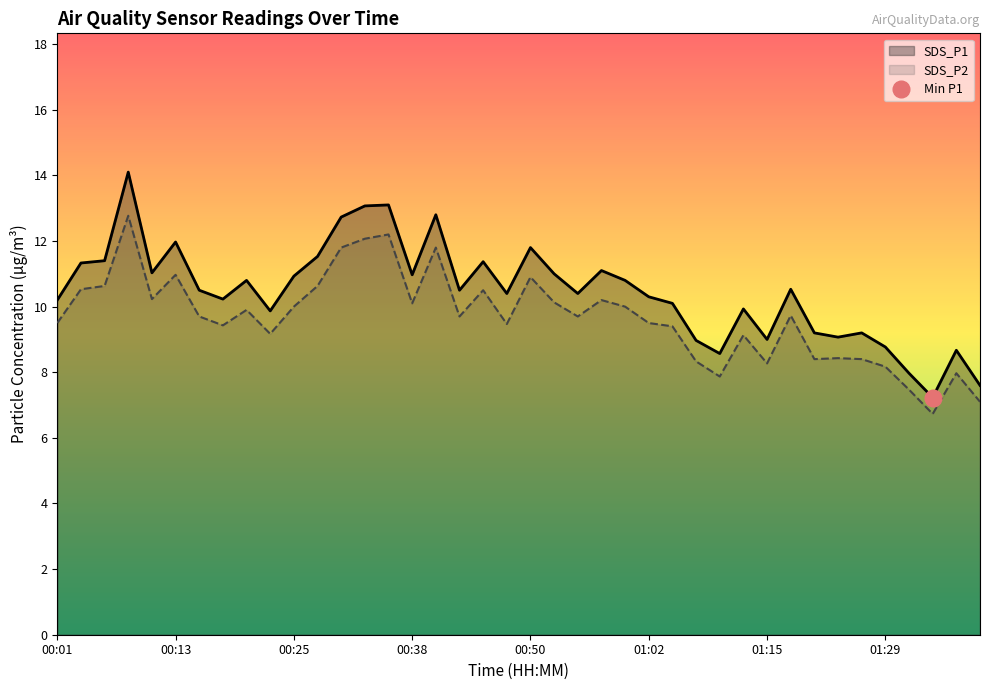

Reading left to right, list all the values displayed in this chart.

SDS_P1: 10.2	11.3	11.4	14.1	11.0	12.0	10.5	10.2	10.8	9.9	10.9	11.5	12.7	13.1	13.1	11.0	12.8	10.5	11.4	10.4	11.8	11.0	10.4	11.1	10.8	10.3	10.1	9.0	8.6	9.9	9.0	10.5	9.2	9.1	9.2	8.8	8.0	7.2	8.7	7.6
SDS_P2: 9.5	10.5	10.6	12.8	10.2	11.0	9.7	9.4	9.9	9.2	10.0	10.6	11.8	12.1	12.2	10.1	11.8	9.7	10.5	9.5	10.9	10.1	9.7	10.2	10.0	9.5	9.4	8.3	7.9	9.1	8.3	9.7	8.4	8.4	8.4	8.2	7.5	6.7	8.0	7.1